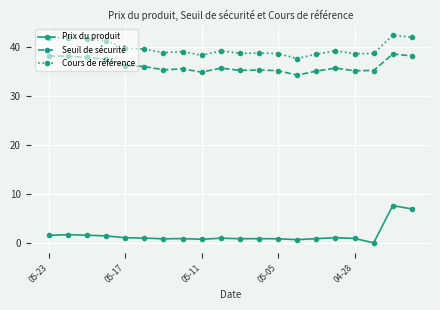

True or false: Cours de référence and Prix du produit intersect in this chart.

False